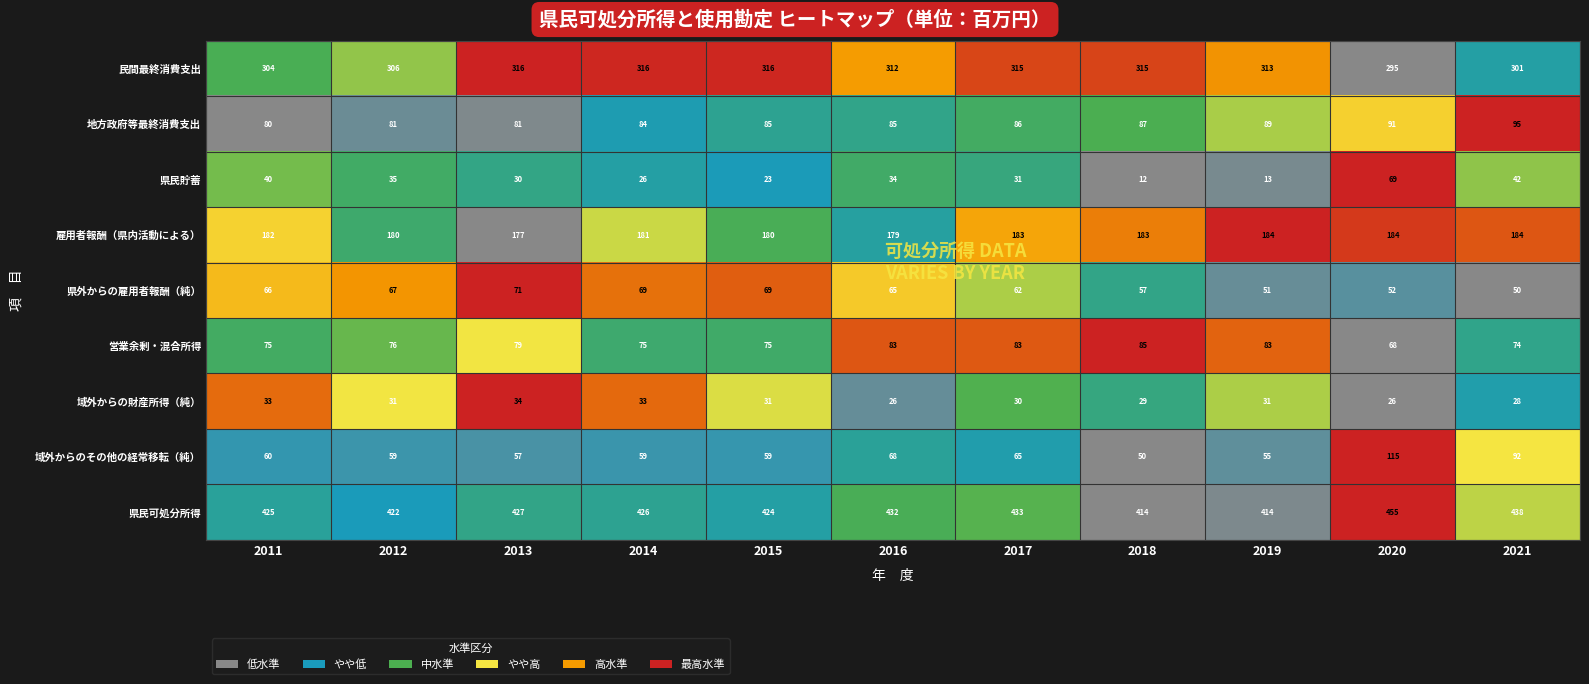

Rank the series by their maximum value, from lowest to highest.

域外からの財産所得（純）, 県民貯蓄, 県外からの雇用者報酬（純）, 営業余剰・混合所得, 地方政府等最終消費支出, 域外からのその他の経常移転（純）, 雇用者報酬（県内活動による）, 民間最終消費支出, 県民可処分所得